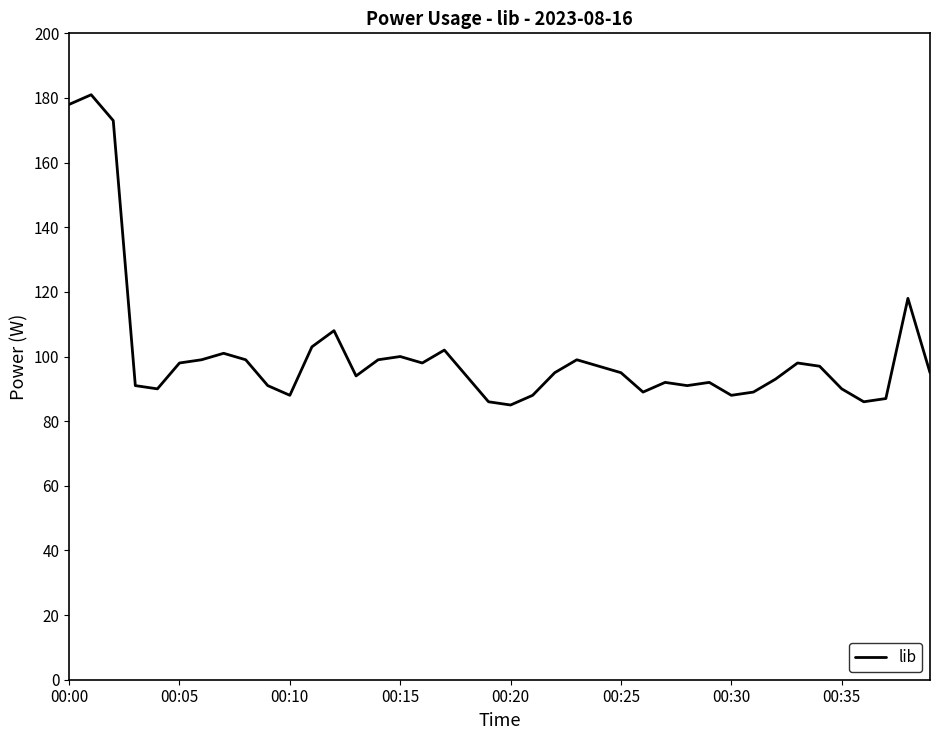

What is the maximum value shown in the chart?

181